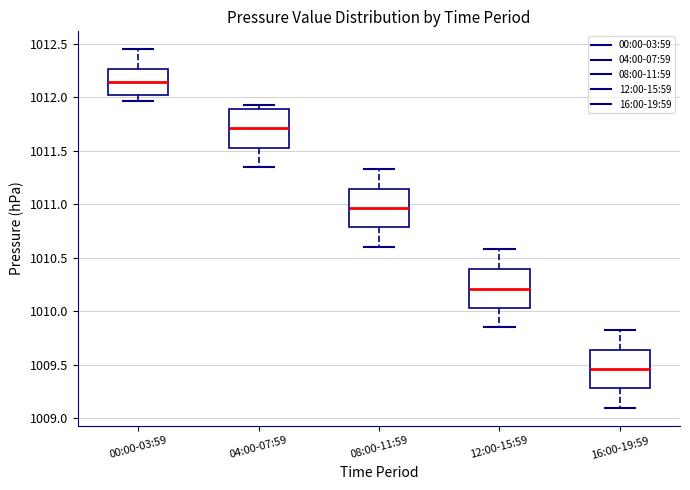

Where is the lower edge of the box for 04:00-07:59 on the y-axis? The values are not printed on the chart, so give them approximately, as read against the axis.

1011.55